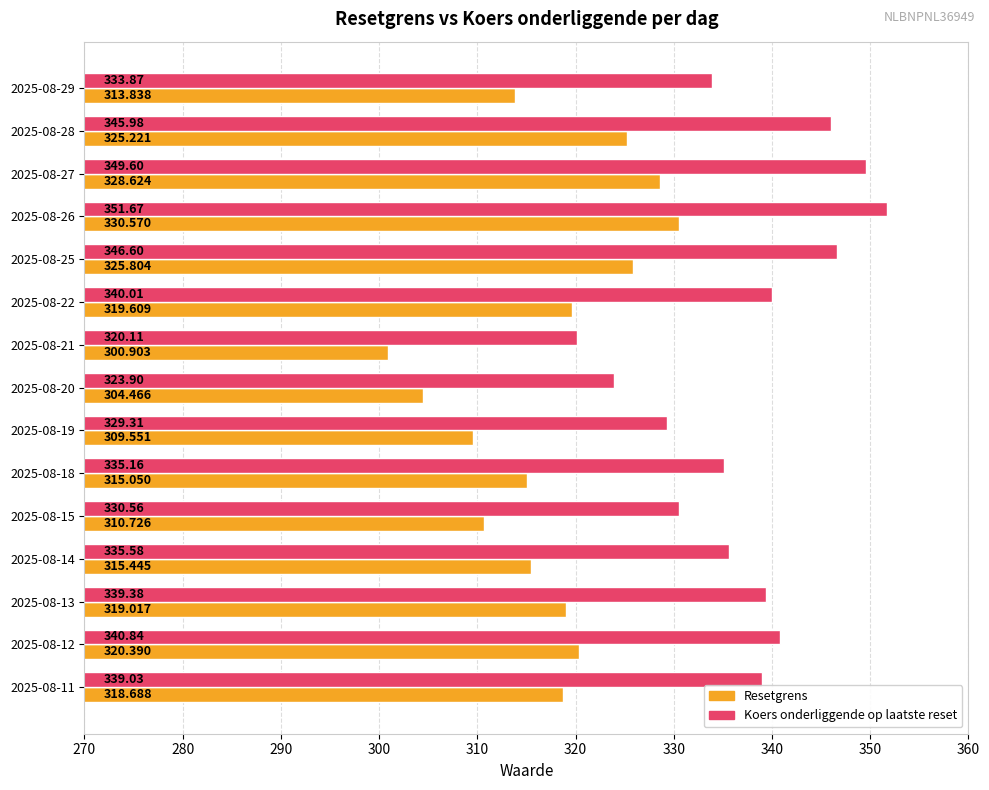

Between 2025-08-26 and 2025-08-22, which series saw the biggest shift?

Koers onderliggende op laatste reset